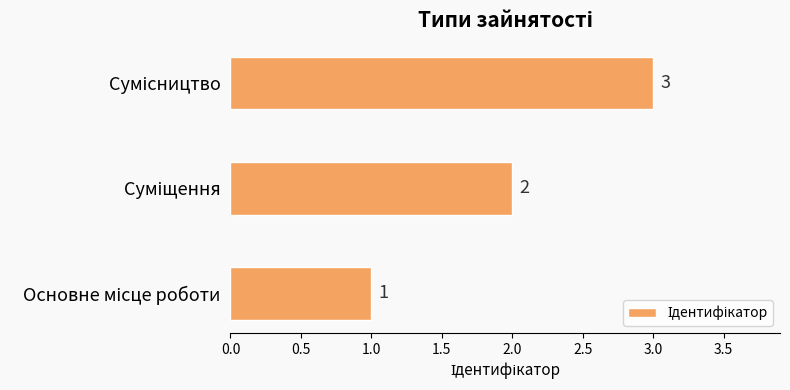

What is the minimum value shown in the chart?

1